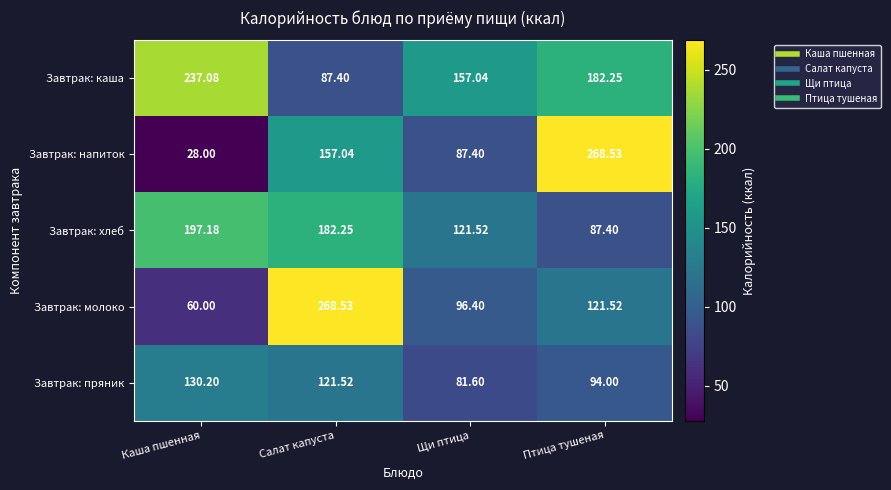

At which category is the sum across all series the highest?

Салат капуста